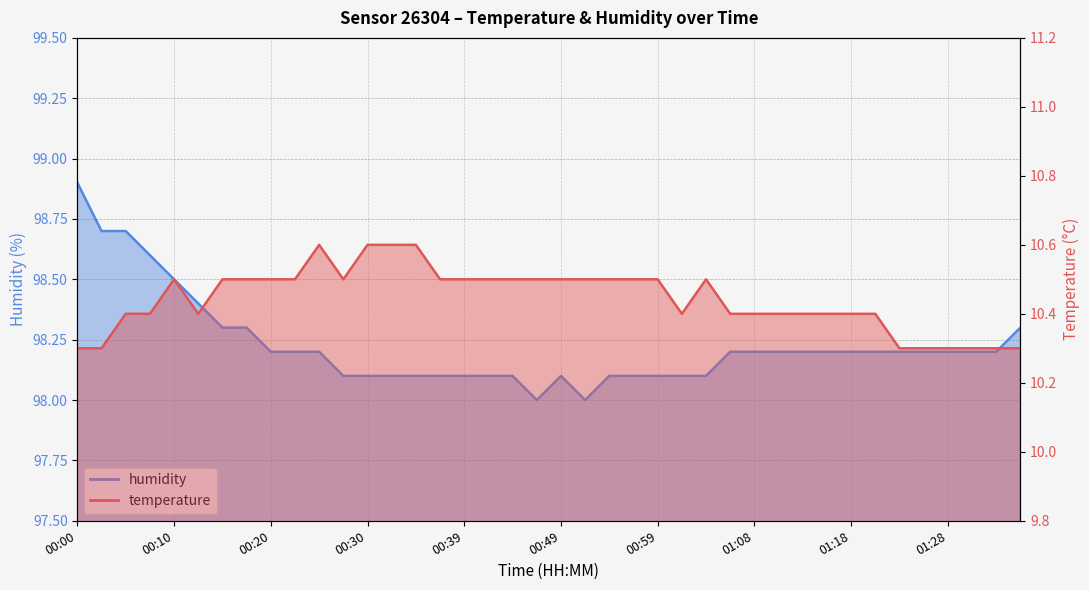

Which series has the largest range (max minus min)?

humidity